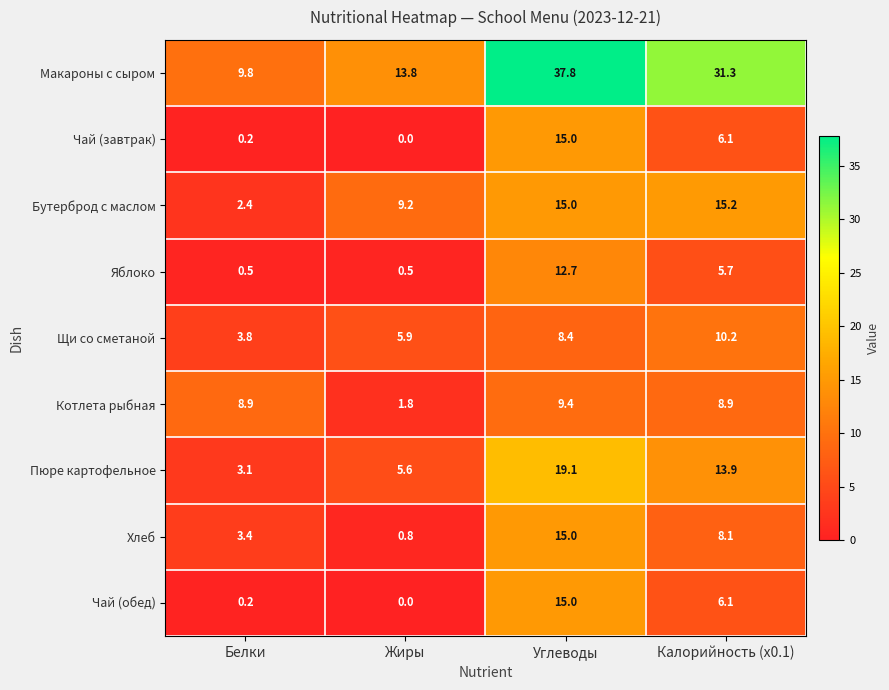

Where is Котлета рыбная nearest to the value 5?

Жиры